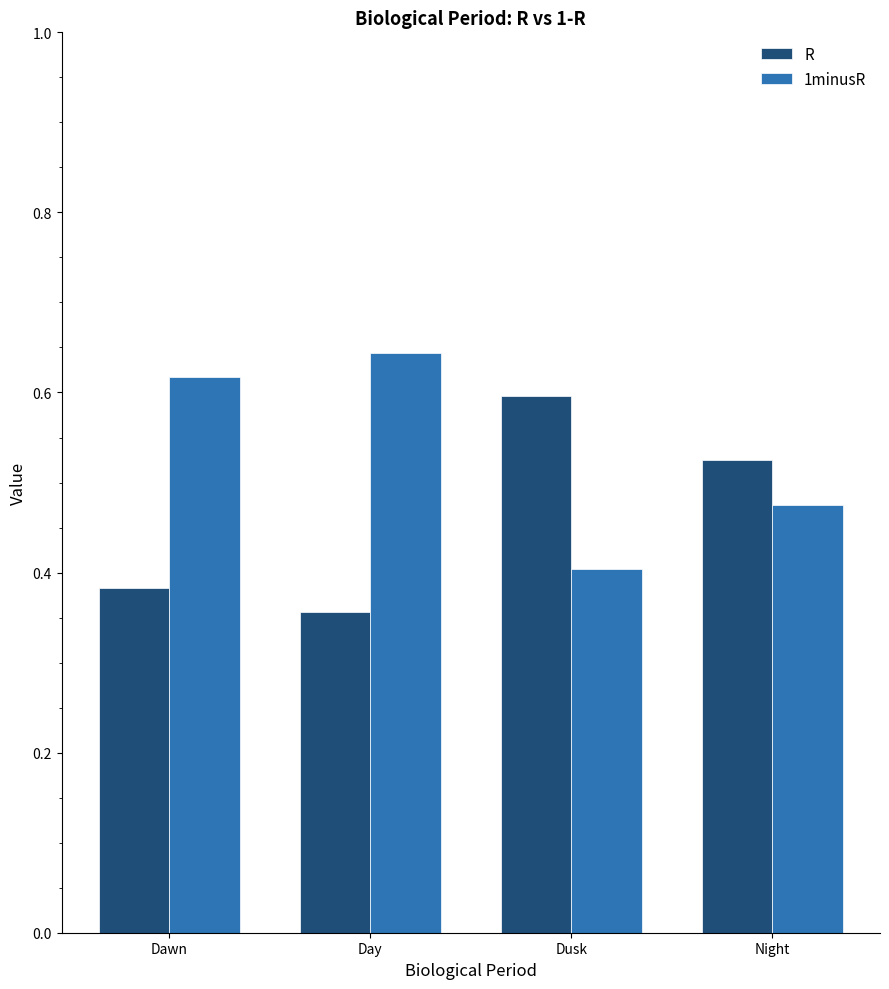

At which label is 1minusR closest to 0?

Dusk